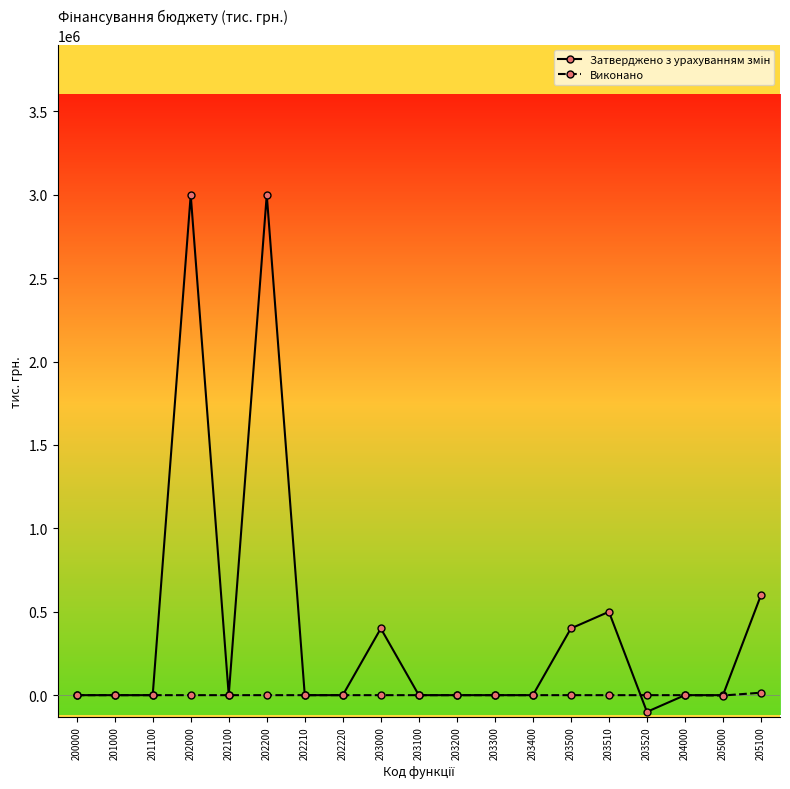

What is the total value across all series at 203500?

400000.0